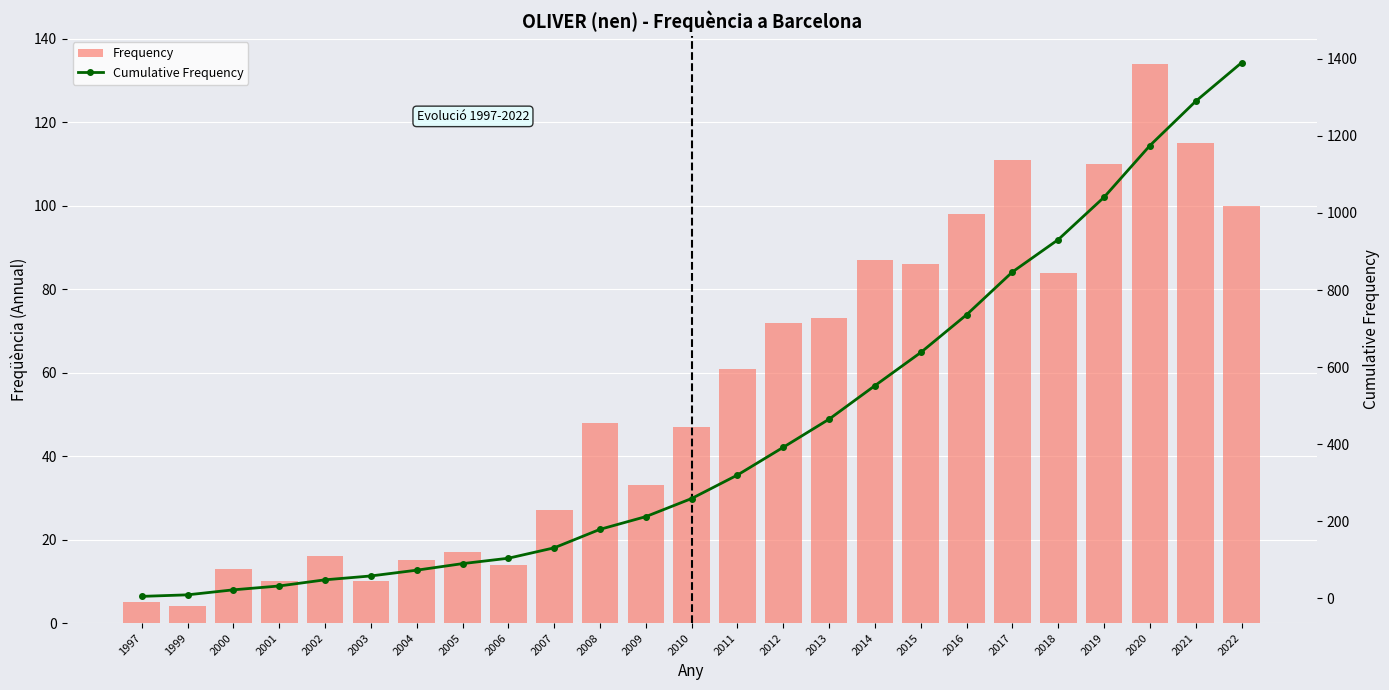

Is the value of Cumulative Frequency at 2018 greater than the value of Frequency at 2002?

Yes